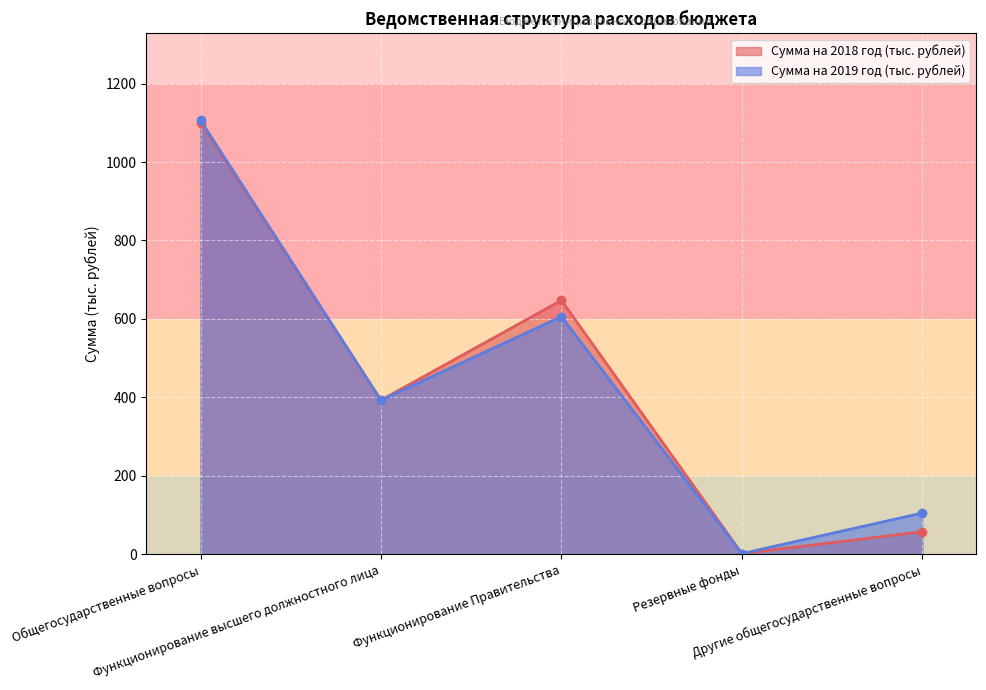

In Сумма на 2018 год (тыс. рублей), how many points are higher than both neighbors (excluding endpoints)?

1